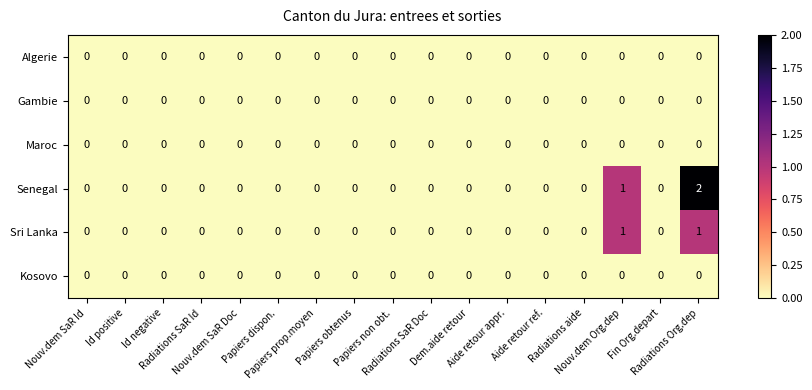

Which series has the widest spread of values?

Senegal